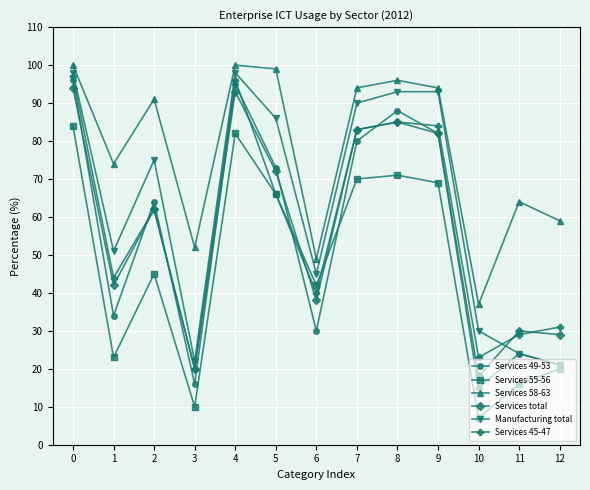

How many times do Services total and Manufacturing total cross each other?

1